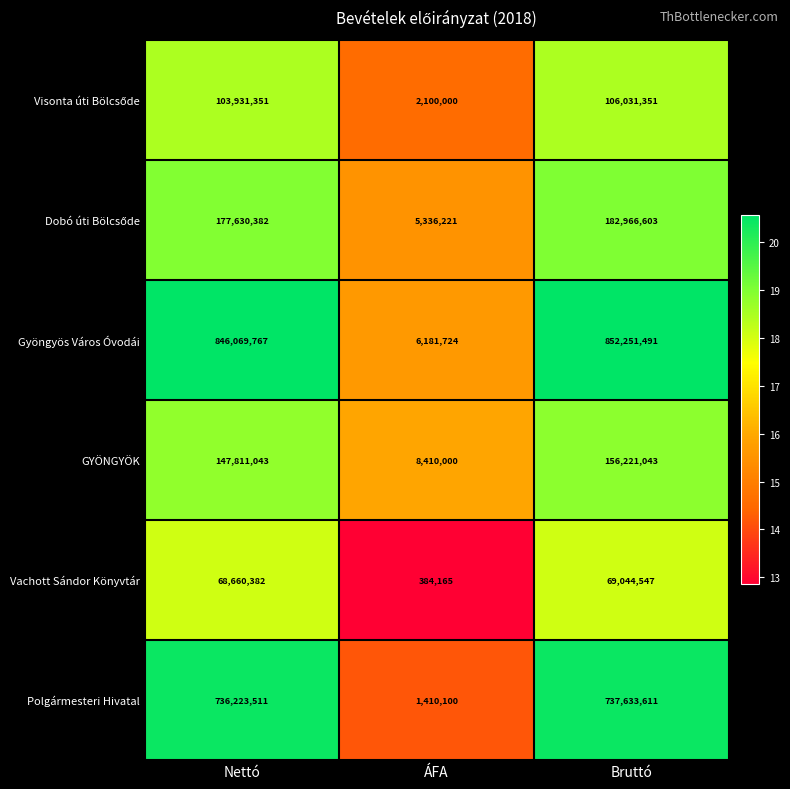

Is it true that Vachott Sándor Könyvtár equals 90798218 at Nettó?

False